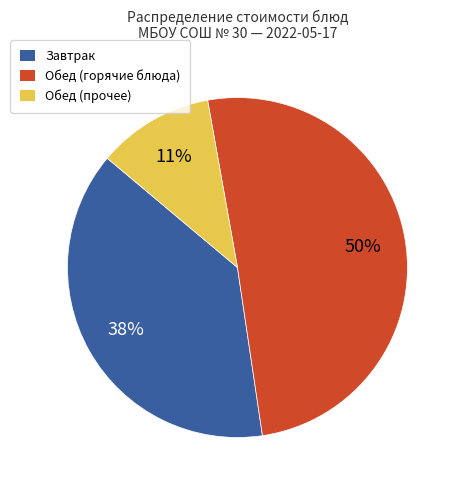

To the nearest percent, what is the difference between the largest and smallest slice percentages?

39%